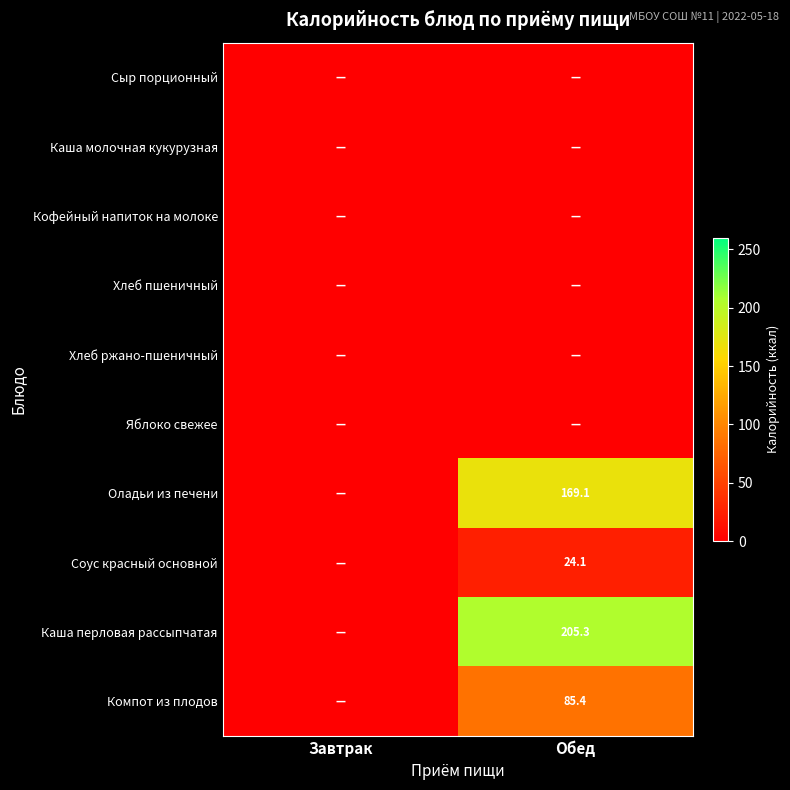

The Оладьи из печени series shows 169.1 at Обед. True or false?

True